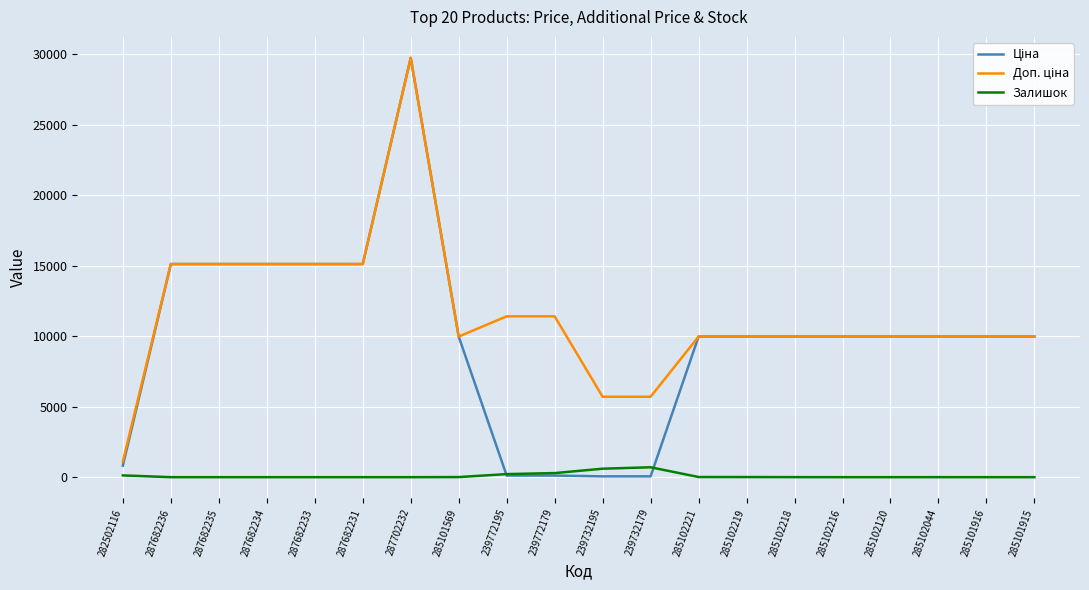

Which category has the highest value across all series?

287702232